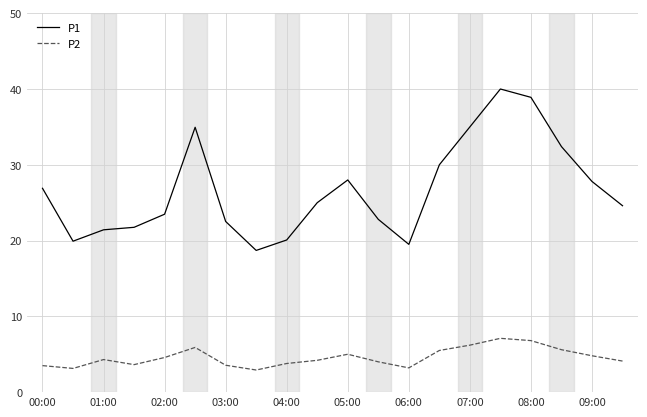

What is the difference between the maximum and minimum values in the P1 series?

21.3